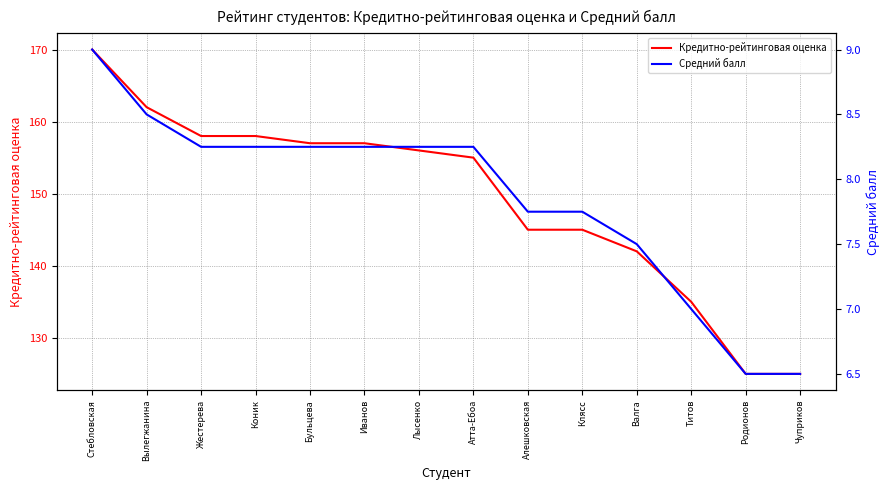

Reading left to right, transcribe all the data shown in this chart.

Кредитно-рейтинговая оценка: Стебловская=170.0	Вылегжанина=162.0	Жестерева=158.0	Коник=158.0	Бульцева=157.0	Иванов=157.0	Лысенко=156.0	Атта-Ебоа=155.0	Алешковская=145.0	Клясс=145.0	Валга=142.0	Титов=135.0	Родионов=125.0	Чуприков=125.0
Средний балл: Стебловская=9.0	Вылегжанина=8.5	Жестерева=8.2	Коник=8.2	Бульцева=8.2	Иванов=8.2	Лысенко=8.2	Атта-Ебоа=8.2	Алешковская=7.8	Клясс=7.8	Валга=7.5	Титов=7.0	Родионов=6.5	Чуприков=6.5